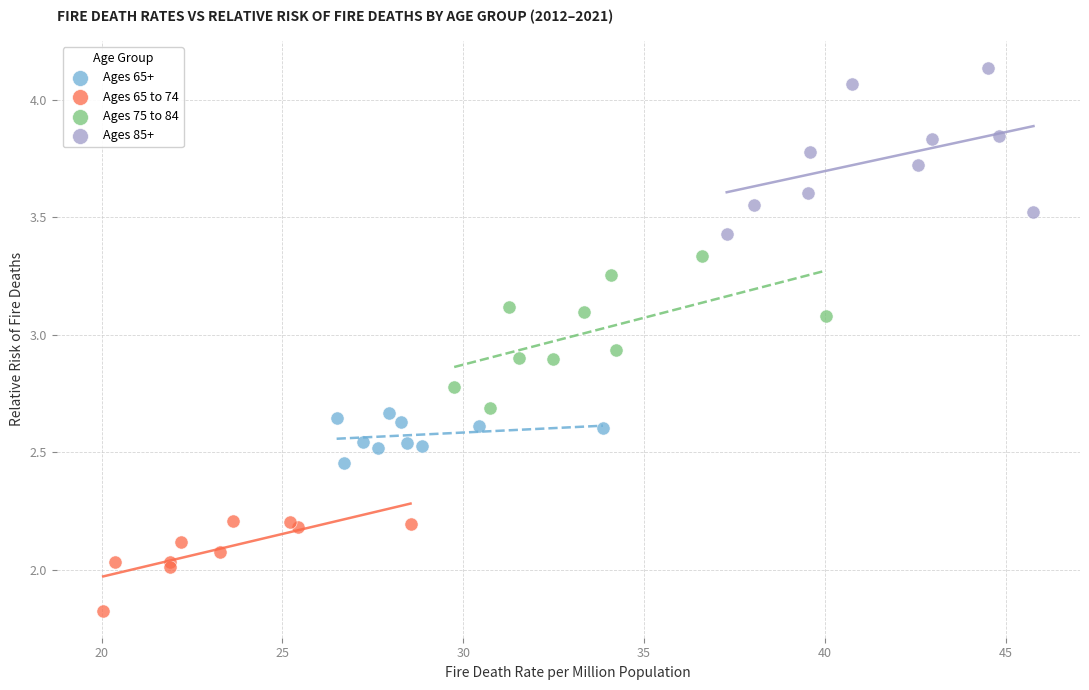

Which series has the widest spread of Y values?

Ages 85+